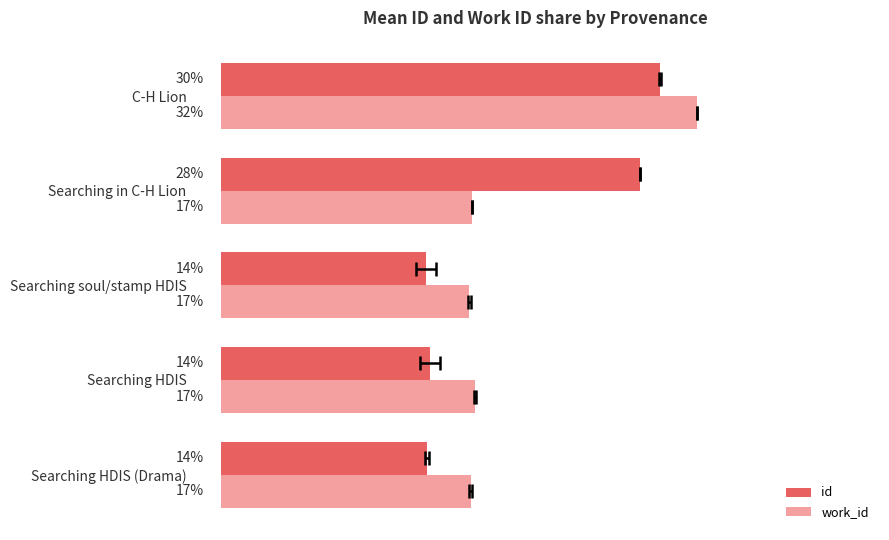

Is the value of id at Searching in C-H Lion greater than the value of work_id at C-H Lion?

No